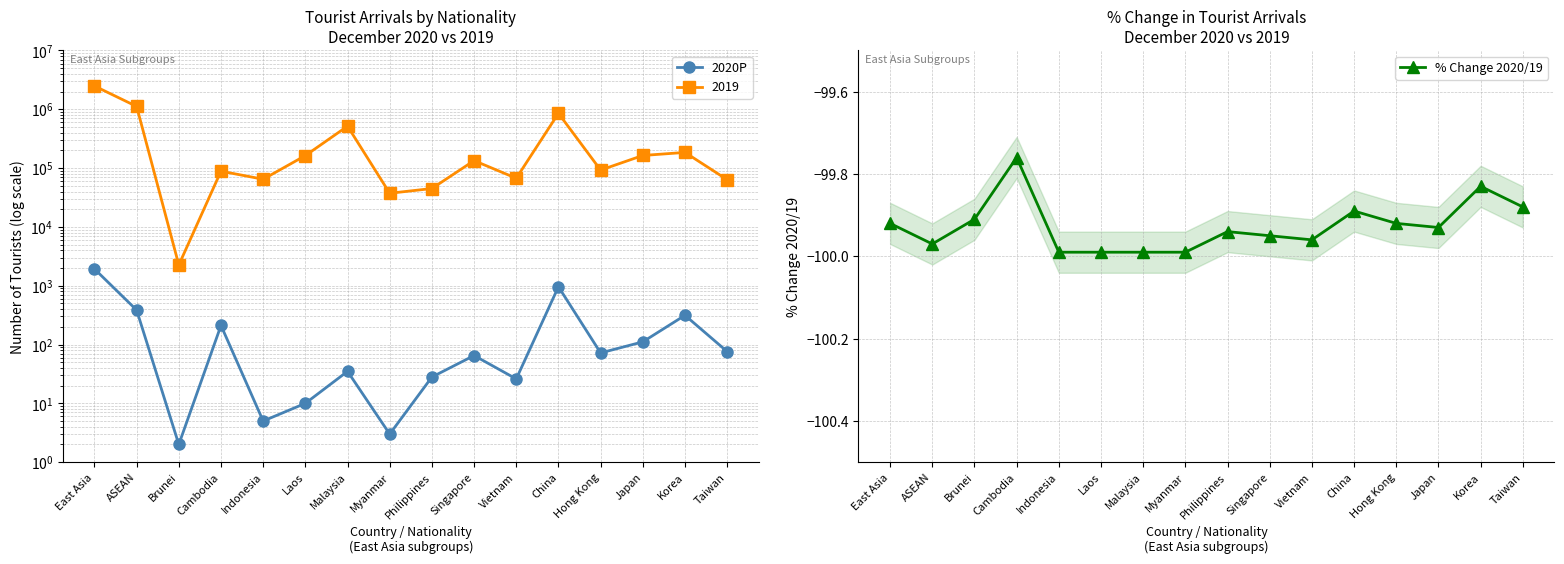

How many data points in 2020P are less than 72?

8